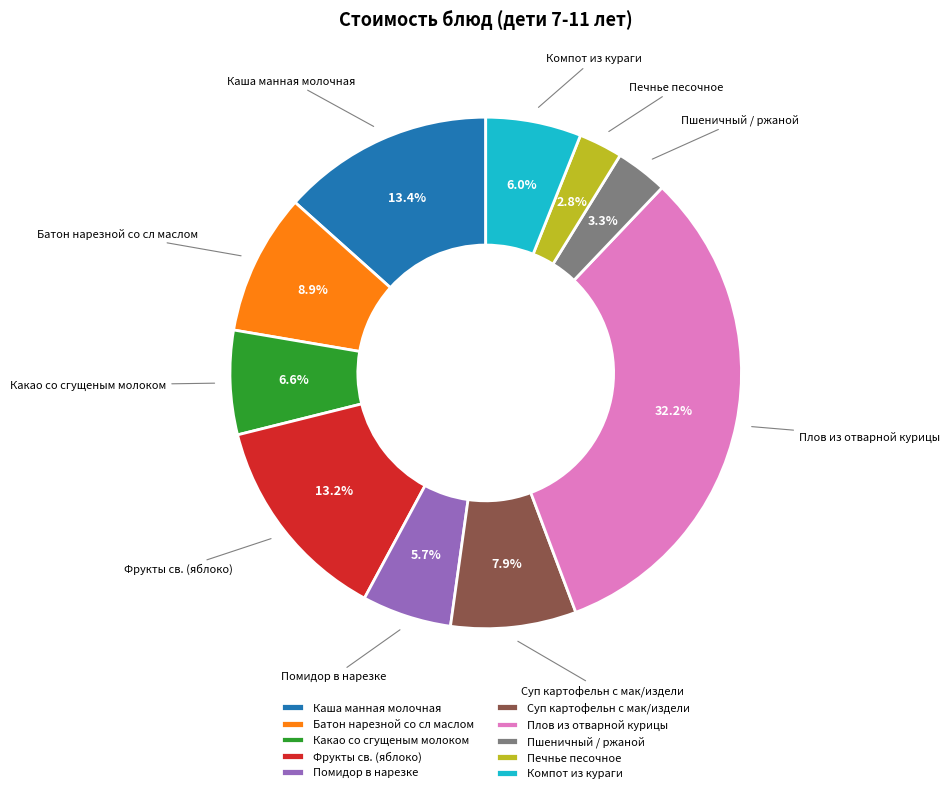

How many slices are in this pie chart?

10